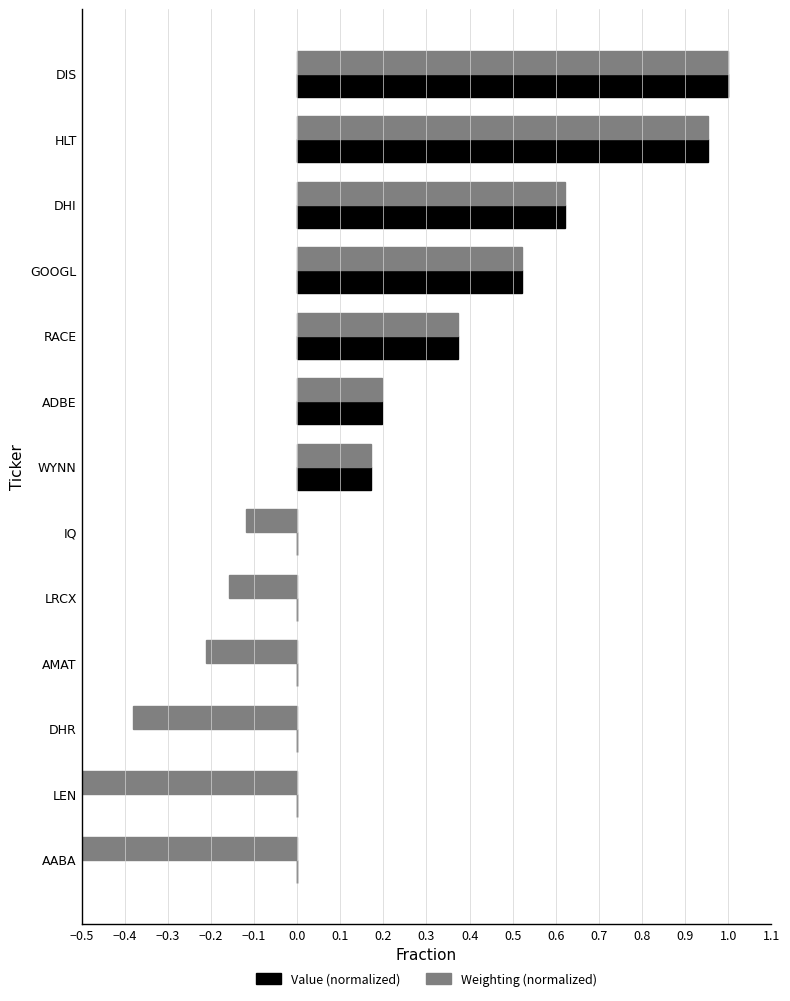

At how many categories does at least one series exceed 0?

7